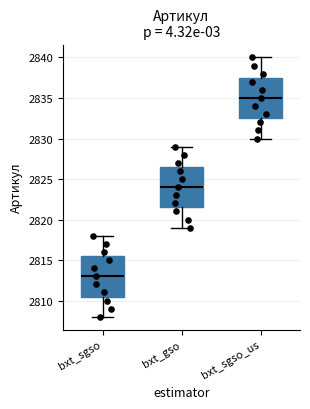

Which box's median line is the lowest?

bxt_sgso